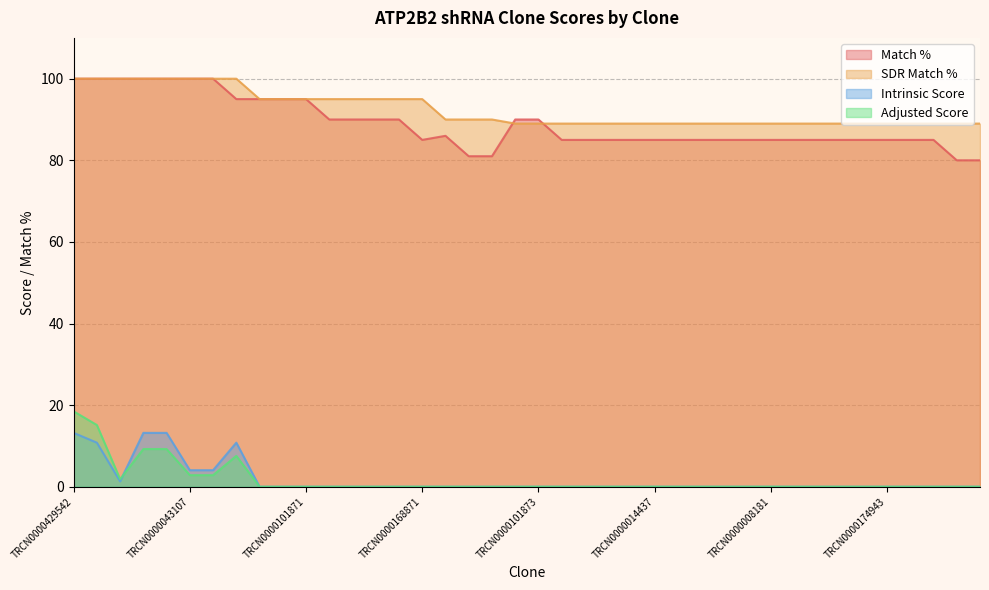

Which category has the lowest value in the Adjusted Score series?

TRCN0000101872